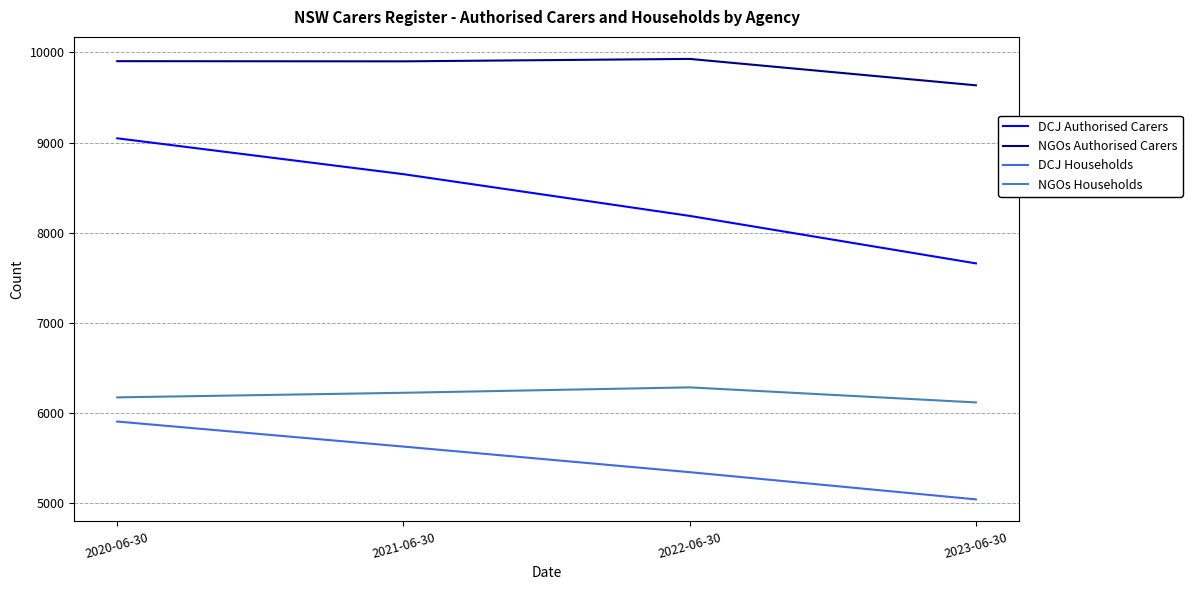

True or false: DCJ Households and DCJ Authorised Carers cross at least once.

False